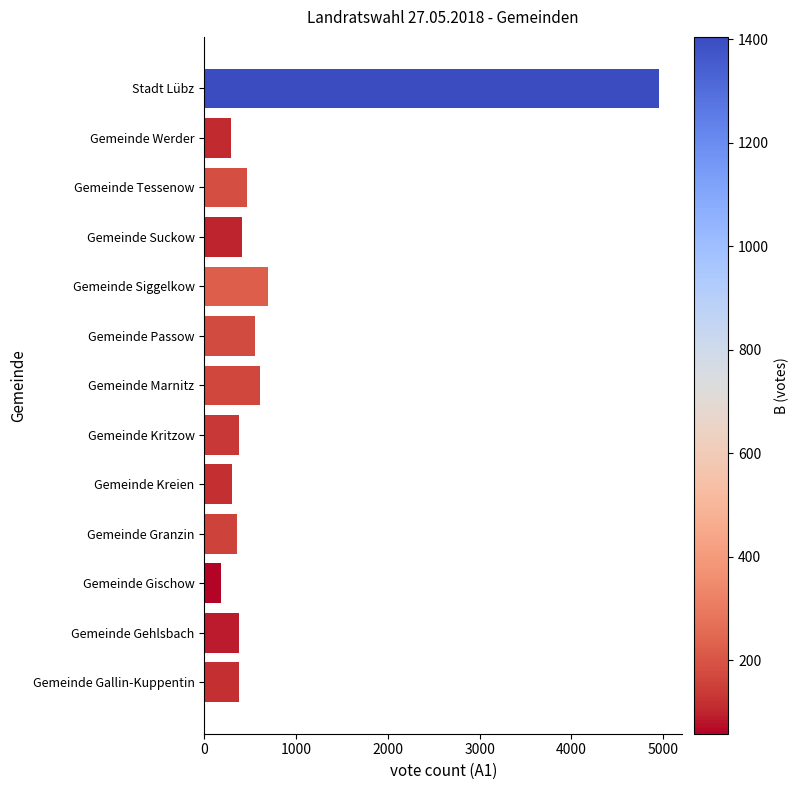

What is the change in value from Gemeinde Gischow to Stadt Lübz?

+4775